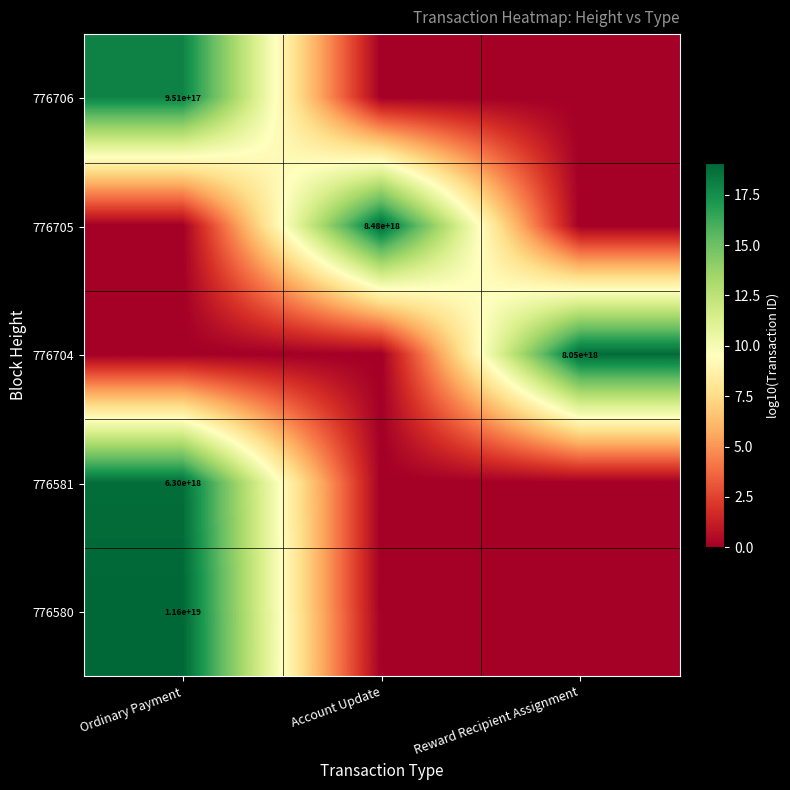

The 776706 series shows 951000000000000000 at Ordinary Payment. True or false?

True